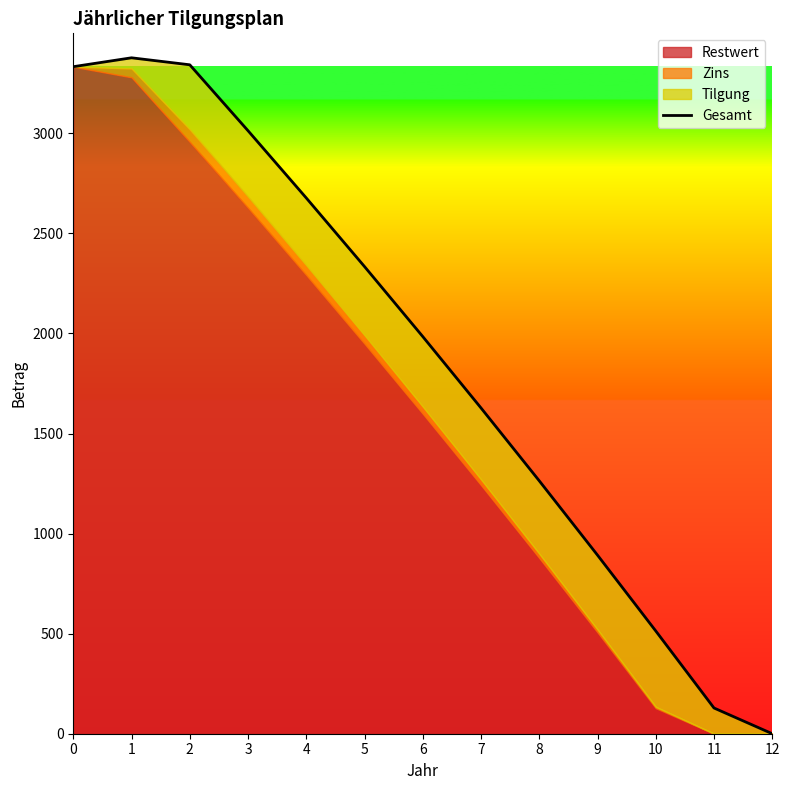

Between 7 and 6, which is larger?

6